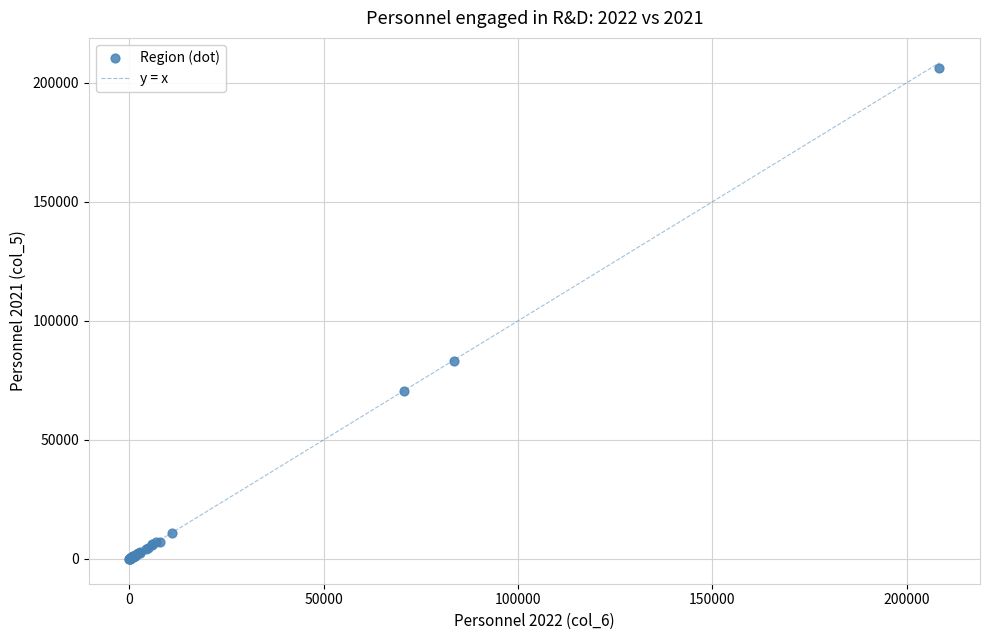

What Y value in the scatter plot is closest to 103063?

82963